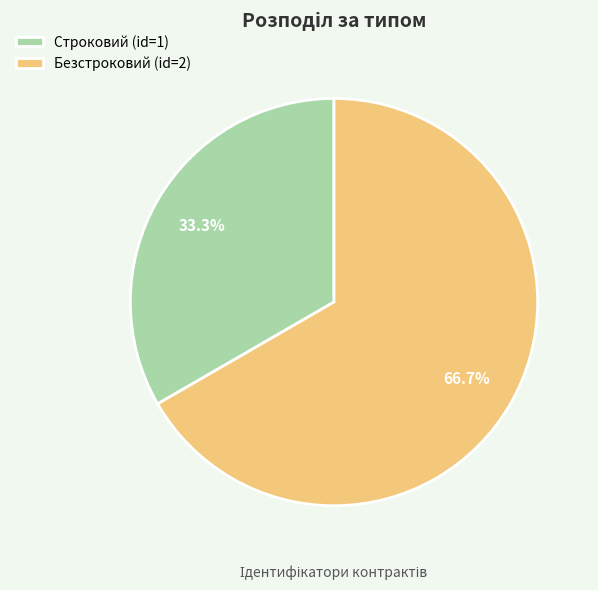

Is it true that Безстроковий is 67% of the pie?

True